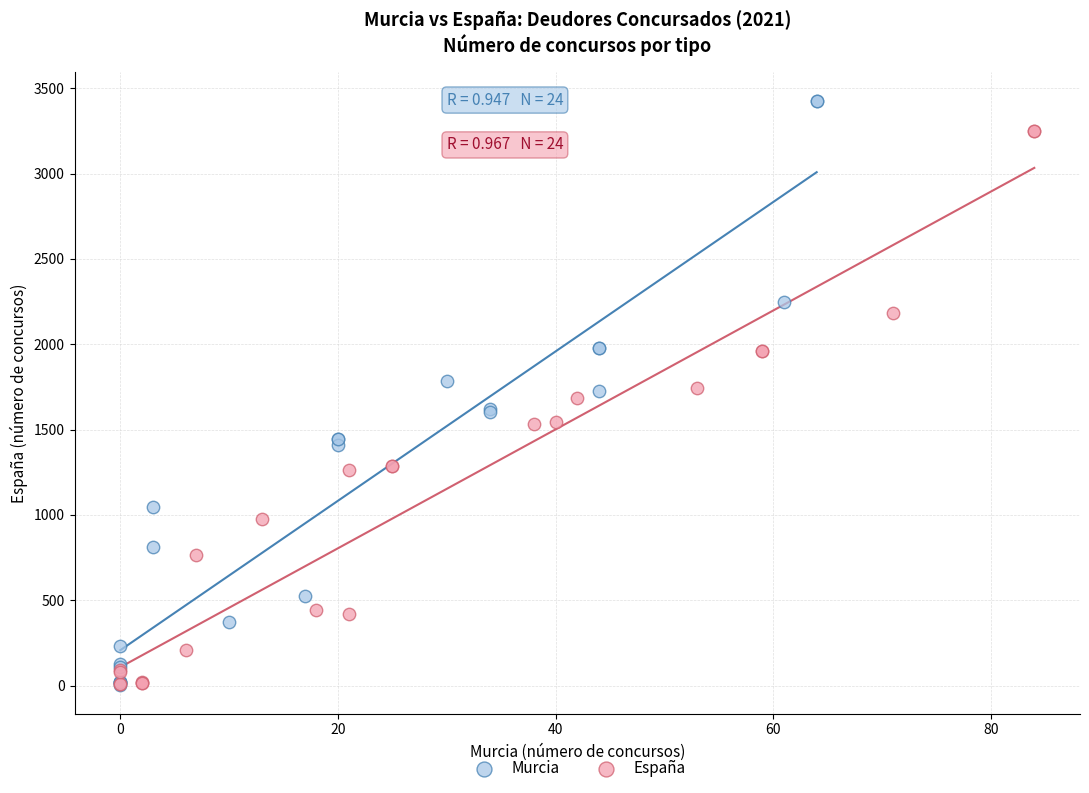

Which series has the widest spread of Y values?

Murcia